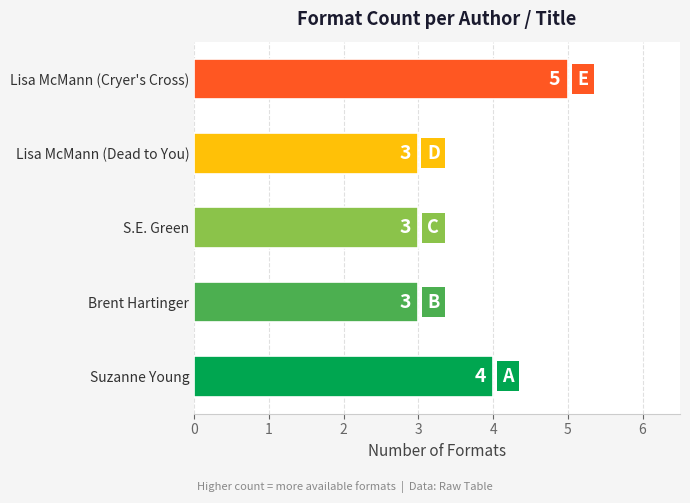

Are the bars horizontal?

Yes